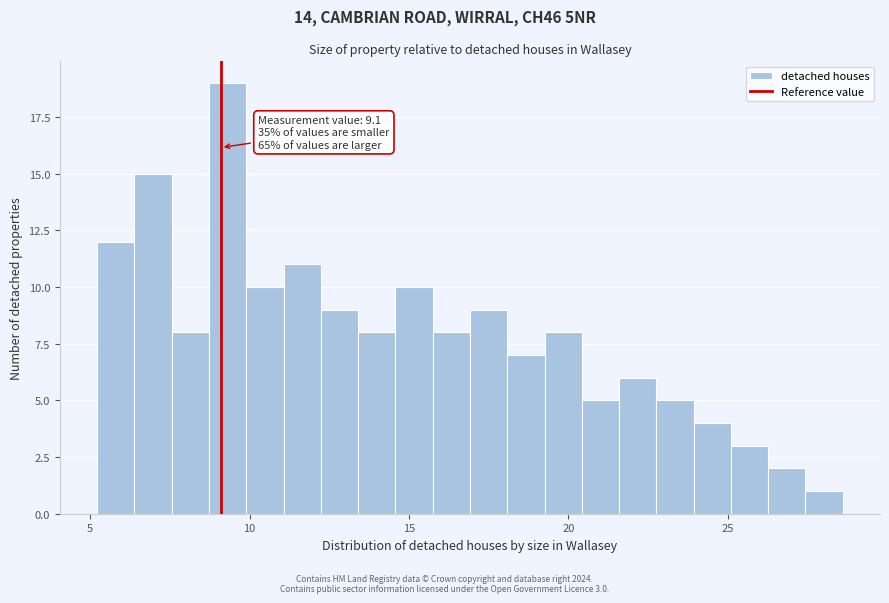

Around what value on the x-axis is the tallest bar? Give the approximate position of its centre, as read against the axis.

9.5